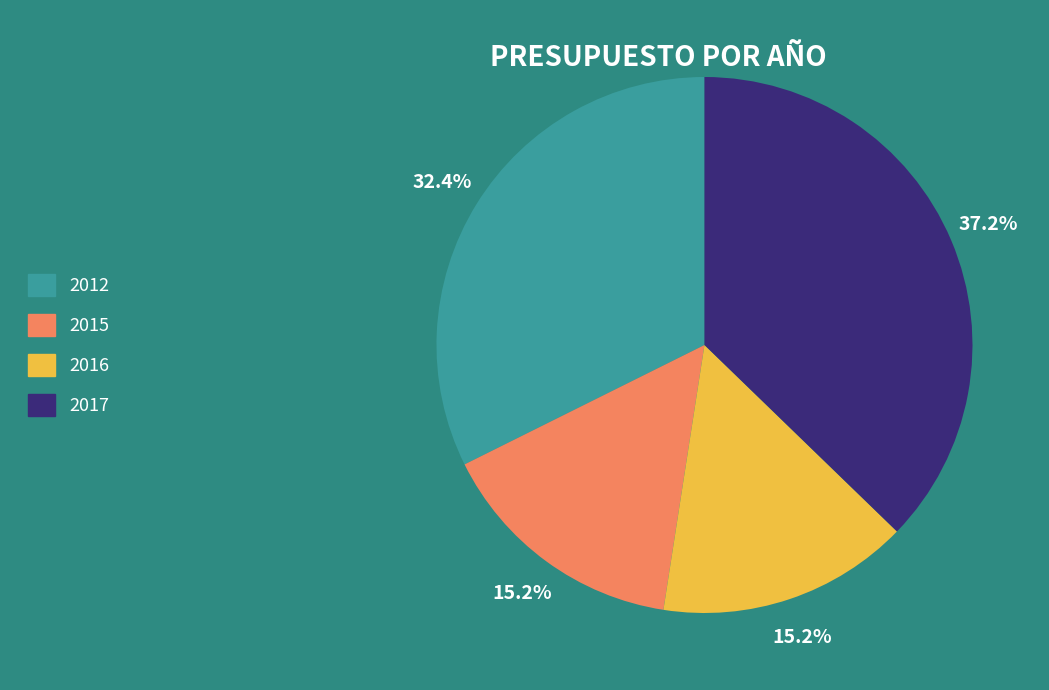

Approximately how many times larger is the value at 2016 compared to 2017?

0.4